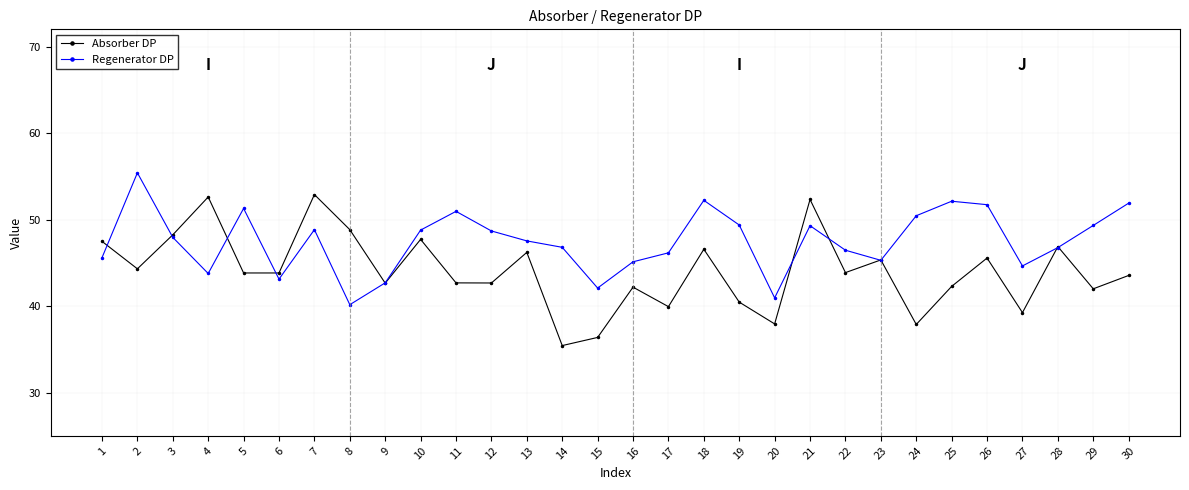

Between 6 and 22, which series saw the biggest shift?

Regenerator DP